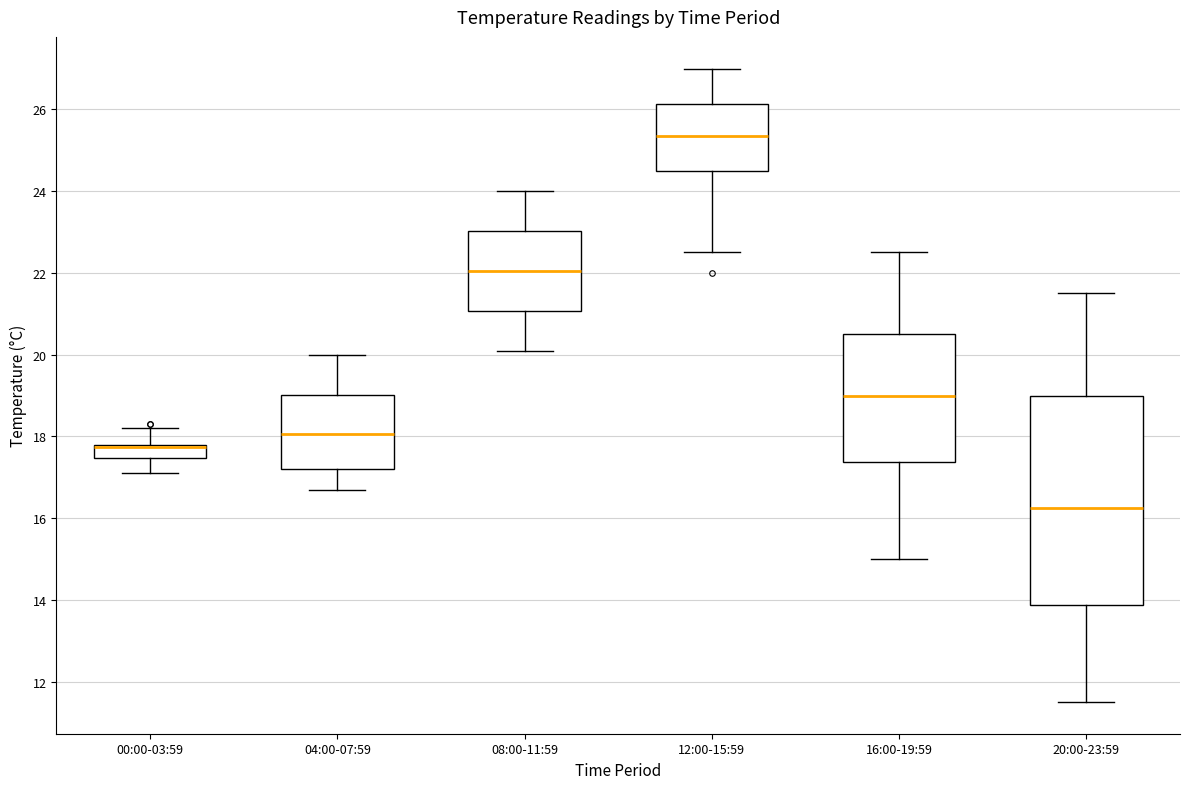

Where does the median line of the box for 20:00-23:59 sit on the y-axis? The values are not printed on the chart, so give them approximately, as read against the axis.

16.2